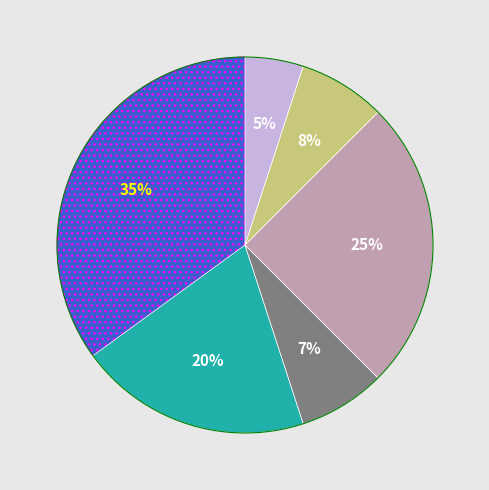

To the nearest percent, what is the difference between the largest and smallest slice percentages?

30%